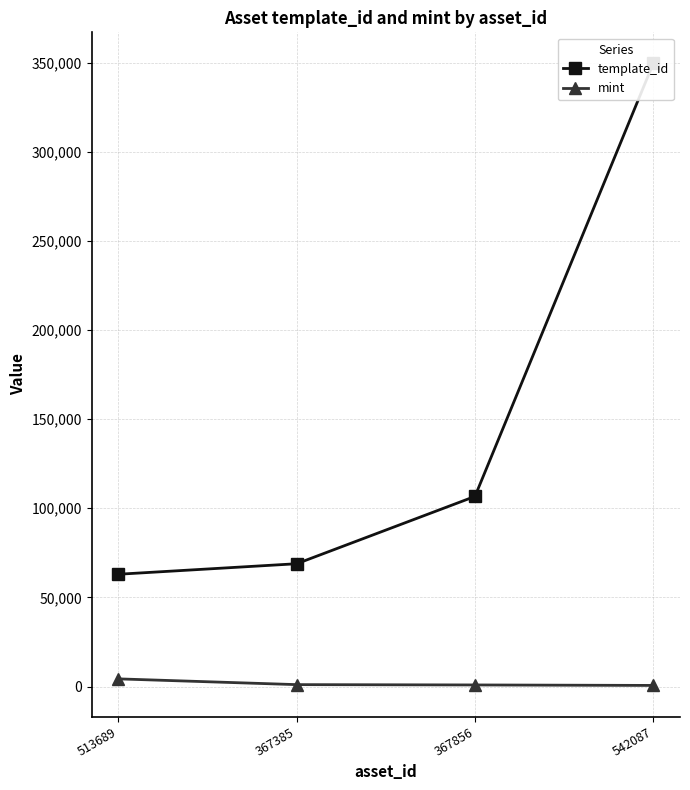

Rank the series by their average value, from lowest to highest.

mint, template_id